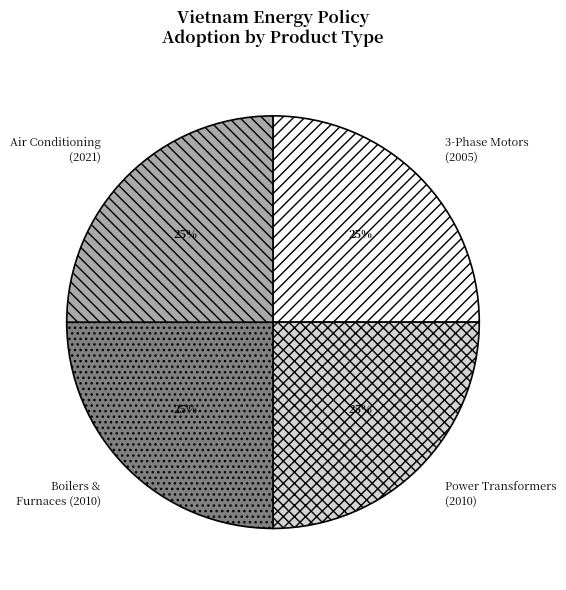

Is there a majority slice in this chart?

No